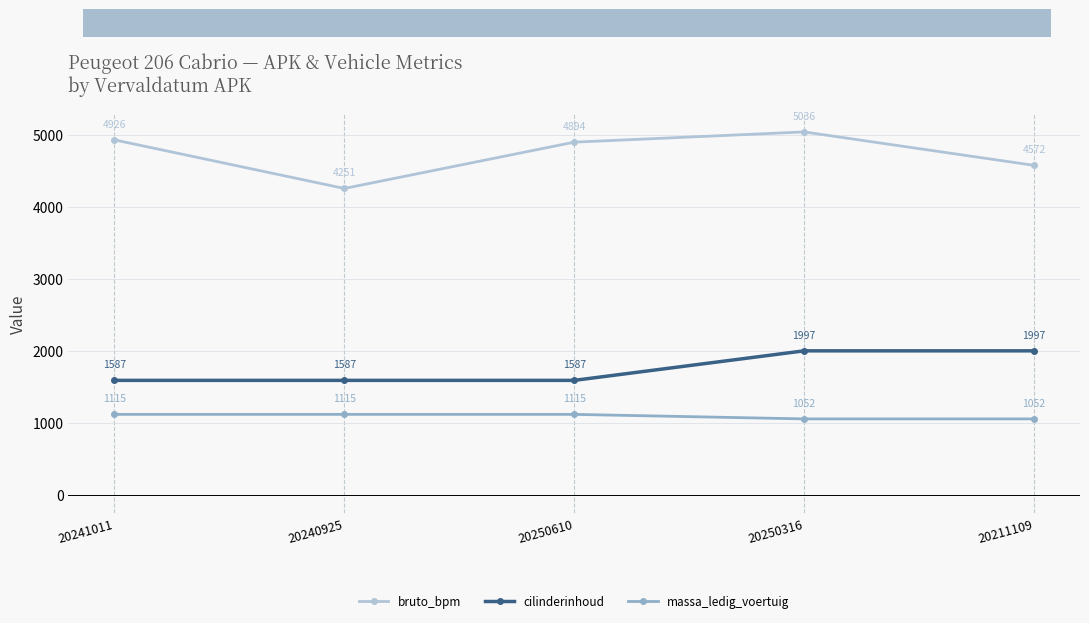

What is the highest value of the massa_ledig_voertuig series?

1115